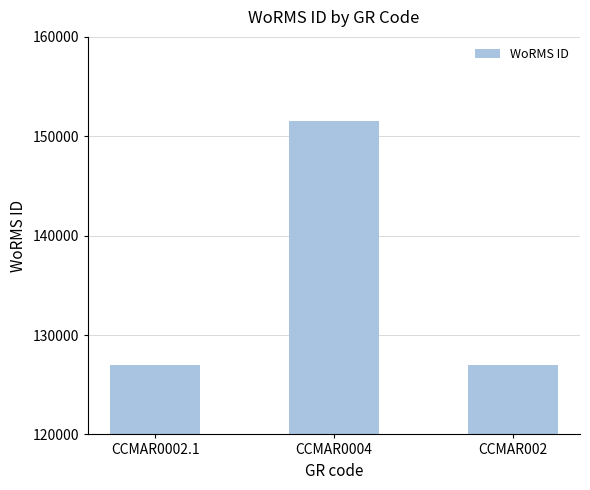

What is the greatest value displayed?

151523